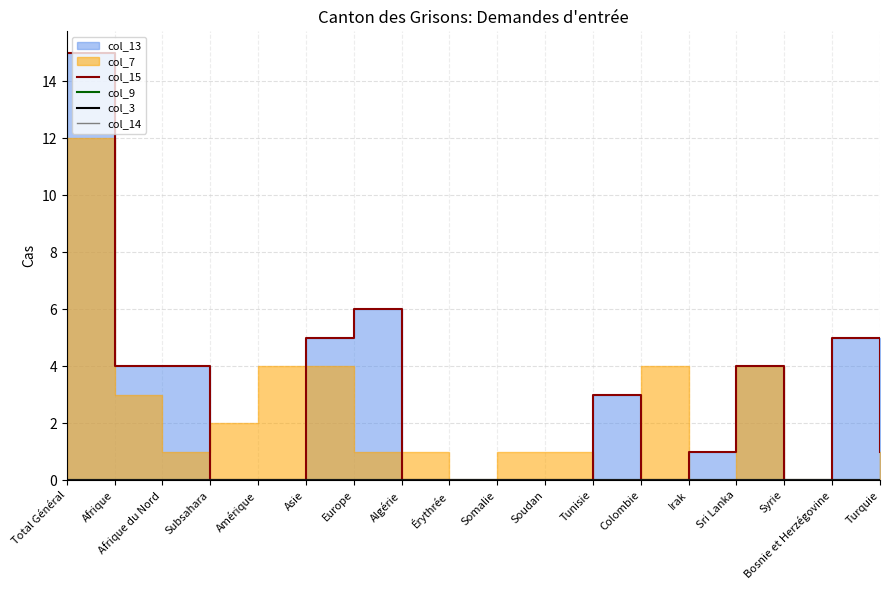

What position from the right is Asie?

13